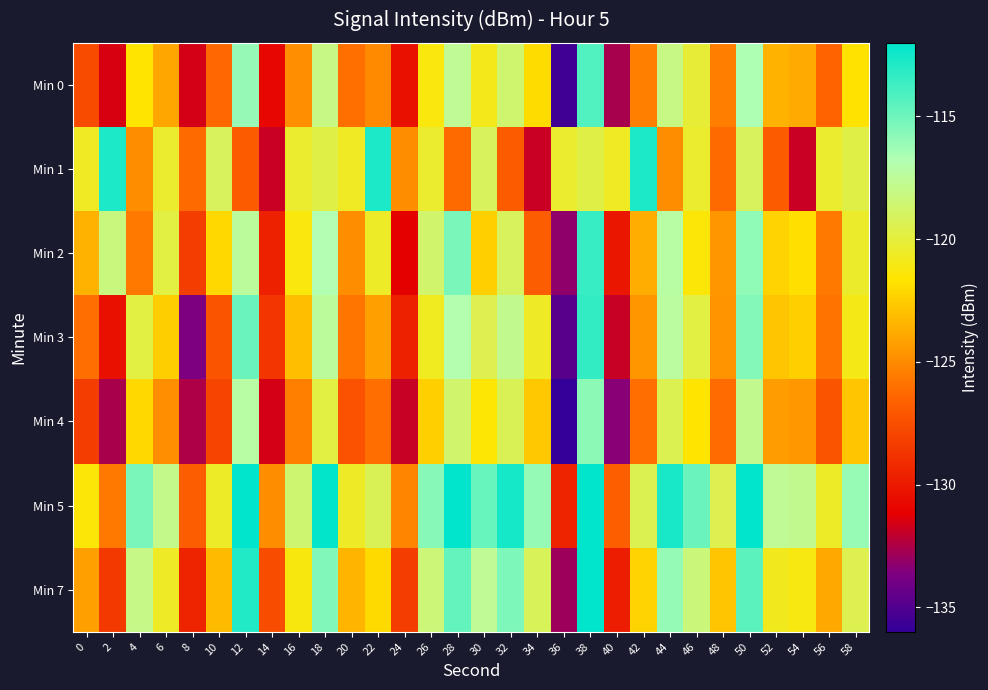

Reading left to right, extract all data points from this chart.

Min 0: 0=-127.6	2=-131.5	4=-121.6	6=-124.0	8=-131.6	10=-126.3	12=-116.1	14=-130.9	16=-124.8	18=-118.1	20=-126.0	22=-125.0	24=-130.4	26=-121.3	28=-117.6	30=-120.9	32=-118.6	34=-122.0	36=-135.5	38=-114.2	40=-132.6	42=-125.4	44=-118.1	46=-120.1	48=-125.5	50=-116.7	52=-123.5	54=-123.8	56=-126.5	58=-121.7
Min 1: 0=-120.7	2=-112.8	4=-124.9	6=-120.4	8=-126.2	10=-119.1	12=-126.9	14=-131.8	16=-120.3	18=-119.7	20=-120.7	22=-112.8	24=-124.9	26=-120.4	28=-126.2	30=-119.1	32=-126.9	34=-131.8	36=-120.3	38=-119.7	40=-120.7	42=-112.8	44=-124.9	46=-120.4	48=-126.2	50=-119.1	52=-126.9	54=-131.8	56=-120.3	58=-119.7
Min 2: 0=-123.5	2=-118.2	4=-125.7	6=-119.8	8=-128.3	10=-122.1	12=-117.4	14=-129.6	16=-121.3	18=-116.8	20=-124.9	22=-120.5	24=-131.2	26=-118.7	28=-115.3	30=-122.4	32=-119.1	34=-126.8	36=-133.2	38=-113.5	40=-130.1	42=-123.7	44=-117.2	46=-121.4	48=-124.6	50=-115.9	52=-122.3	54=-121.8	56=-125.7	58=-120.4
Min 3: 0=-126.1	2=-130.4	4=-119.8	6=-122.5	8=-133.7	10=-127.2	12=-114.9	14=-128.6	16=-123.1	18=-117.4	20=-125.8	22=-124.2	24=-129.6	26=-120.7	28=-116.9	30=-119.5	32=-117.8	34=-120.6	36=-134.8	38=-113.4	40=-131.9	42=-124.6	44=-117.3	46=-119.8	48=-124.7	50=-115.6	52=-122.8	54=-122.4	56=-125.9	58=-121.0
Min 4: 0=-128.3	2=-132.6	4=-122.1	6=-124.8	8=-132.5	10=-127.9	12=-117.2	14=-131.6	16=-125.4	18=-119.8	20=-127.3	22=-126.1	24=-131.9	26=-122.4	28=-118.7	30=-121.5	32=-119.3	34=-122.7	36=-136.2	38=-115.8	40=-133.4	42=-126.1	44=-119.4	46=-121.6	48=-126.2	50=-117.8	52=-124.3	54=-124.5	56=-127.2	58=-122.8
Min 5: 0=-121.4	2=-125.7	4=-115.3	6=-117.9	8=-126.8	10=-120.5	12=-110.3	14=-124.9	16=-118.6	18=-112.1	20=-120.6	22=-119.3	24=-125.2	26=-115.7	28=-111.9	30=-114.8	32=-112.6	34=-116.0	36=-129.5	38=-109.1	40=-126.7	42=-119.4	44=-112.7	46=-114.9	48=-119.5	50=-111.1	52=-117.6	54=-117.8	56=-120.5	58=-116.1
Min 7: 0=-124.2	2=-128.5	4=-118.0	6=-120.6	8=-129.5	10=-123.2	12=-112.9	14=-127.6	16=-121.2	18=-115.5	20=-123.4	22=-122.0	24=-128.3	26=-118.4	28=-114.7	30=-117.6	32=-115.4	34=-119.2	36=-132.9	38=-111.5	40=-129.8	42=-122.3	44=-116.0	46=-118.3	48=-122.8	50=-114.5	52=-120.8	54=-121.1	56=-123.9	58=-119.5